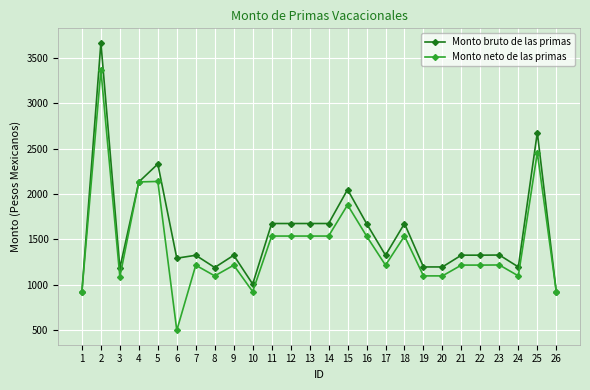

Rank the series by their average value, from lowest to highest.

Monto neto de las primas, Monto bruto de las primas